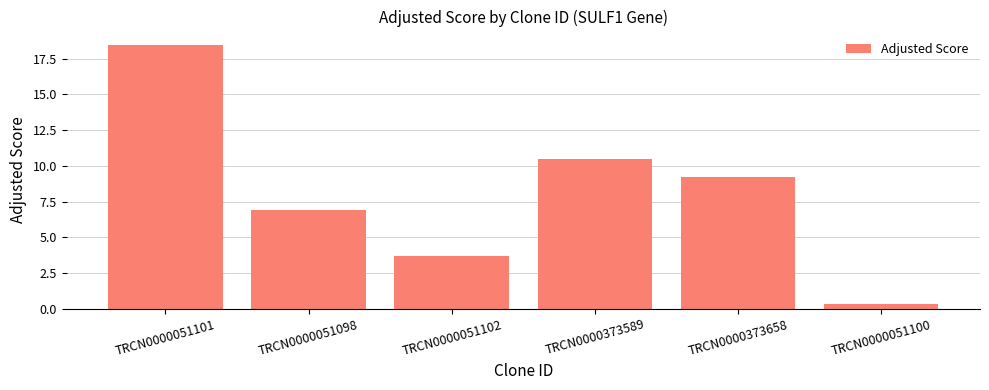

The chart shows a value of 1.8 at TRCN0000051102. True or false?

False